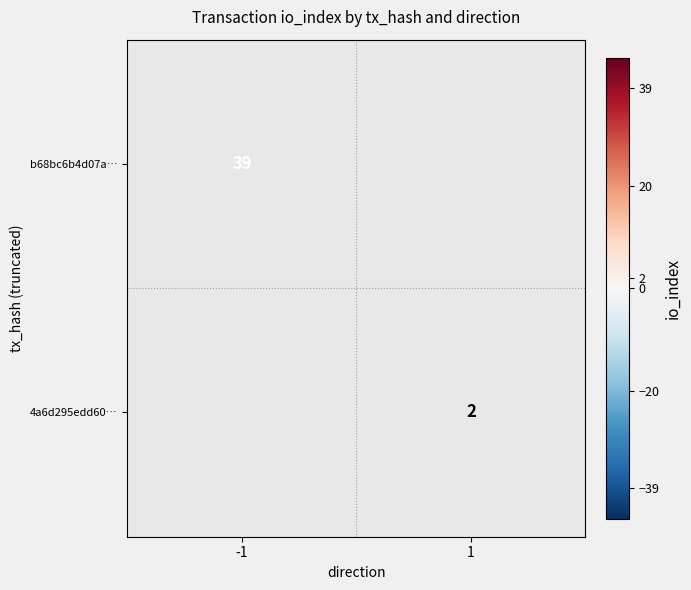

What is the total value across all series at -1?

39